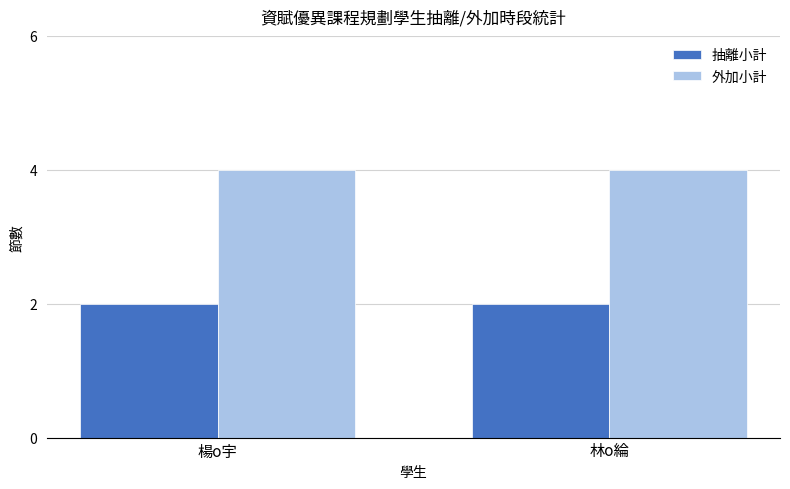

Rank the series by their maximum value, from highest to lowest.

外加小計, 抽離小計